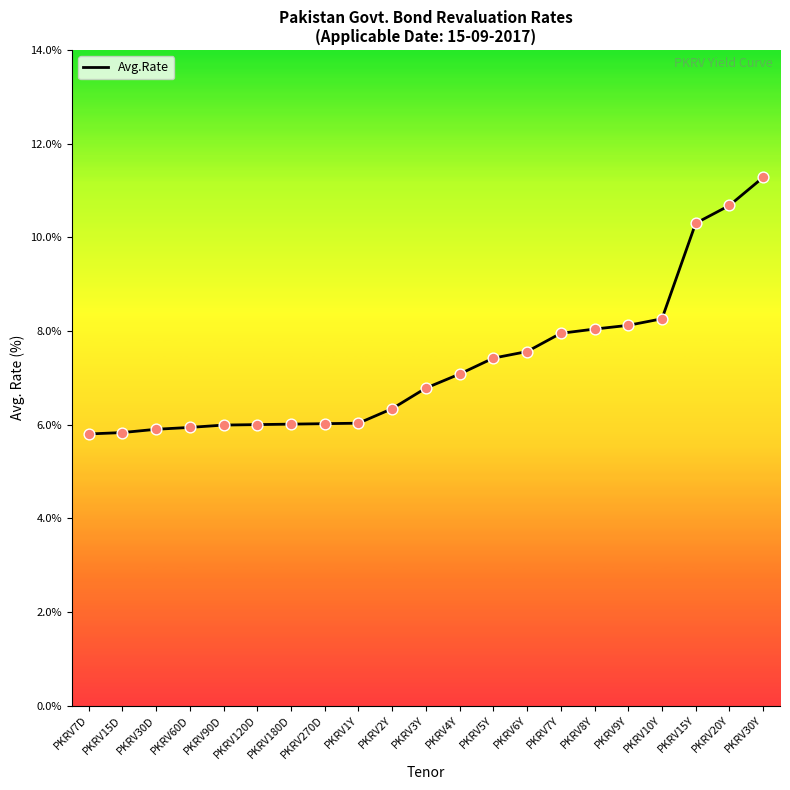

Approximately how many times larger is the value at PKRV6Y compared to PKRV15D?

1.3